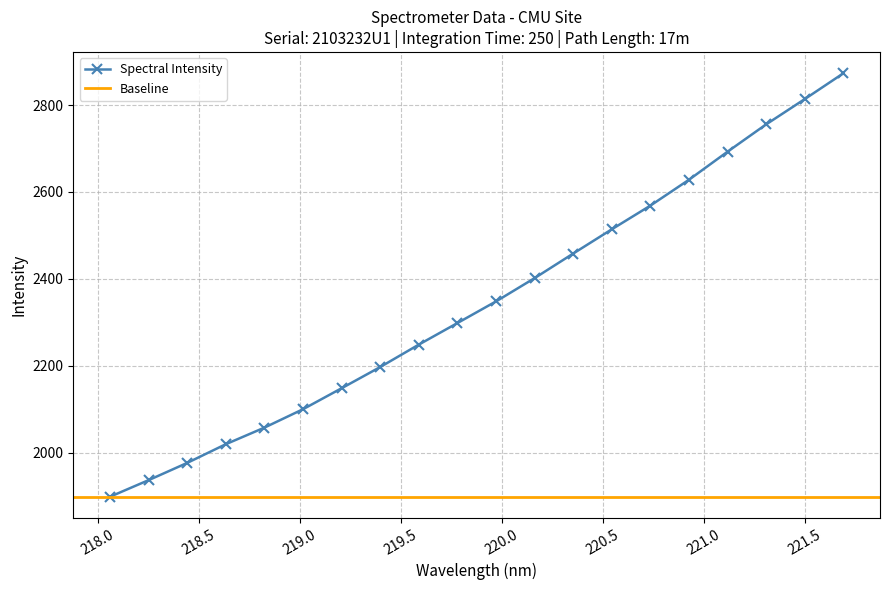

Where is the data nearest to the value 2385?

220.1623